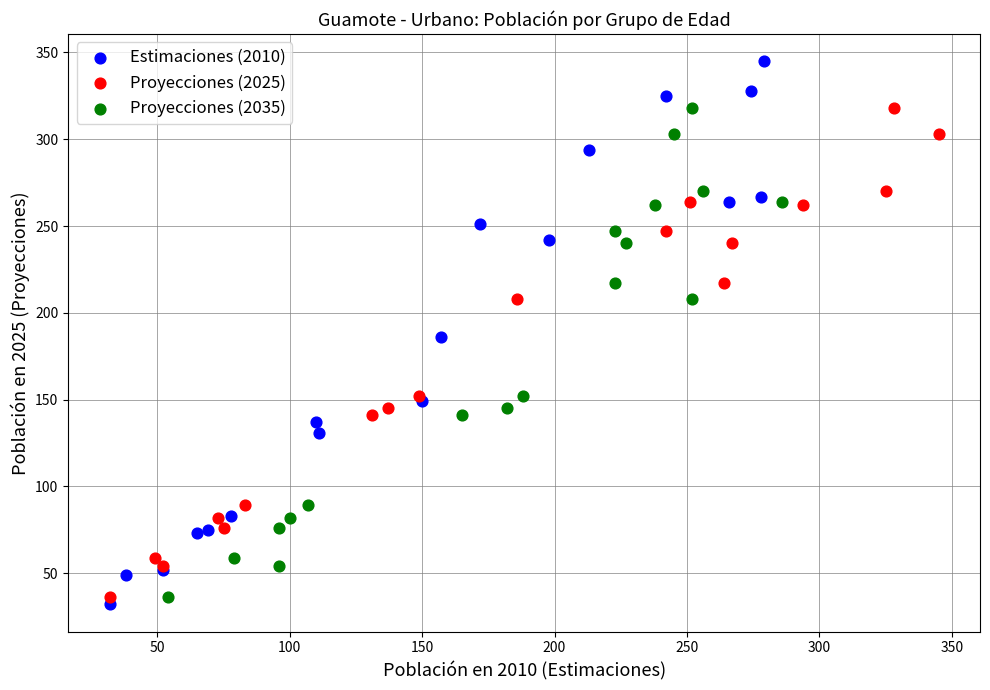

Which series has the largest Y range (max minus min)?

Estimaciones (2010)